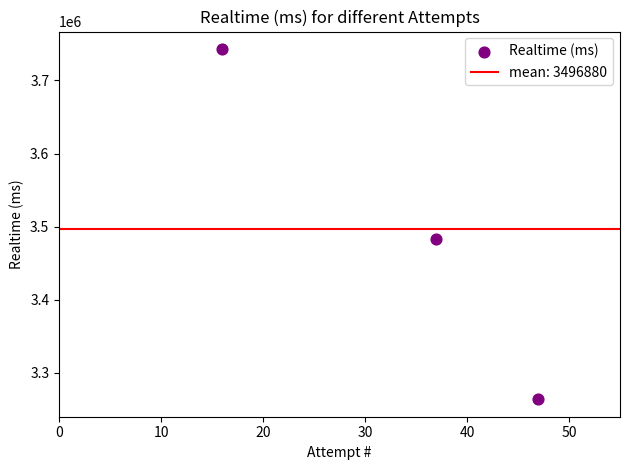

What is the average X value?

33